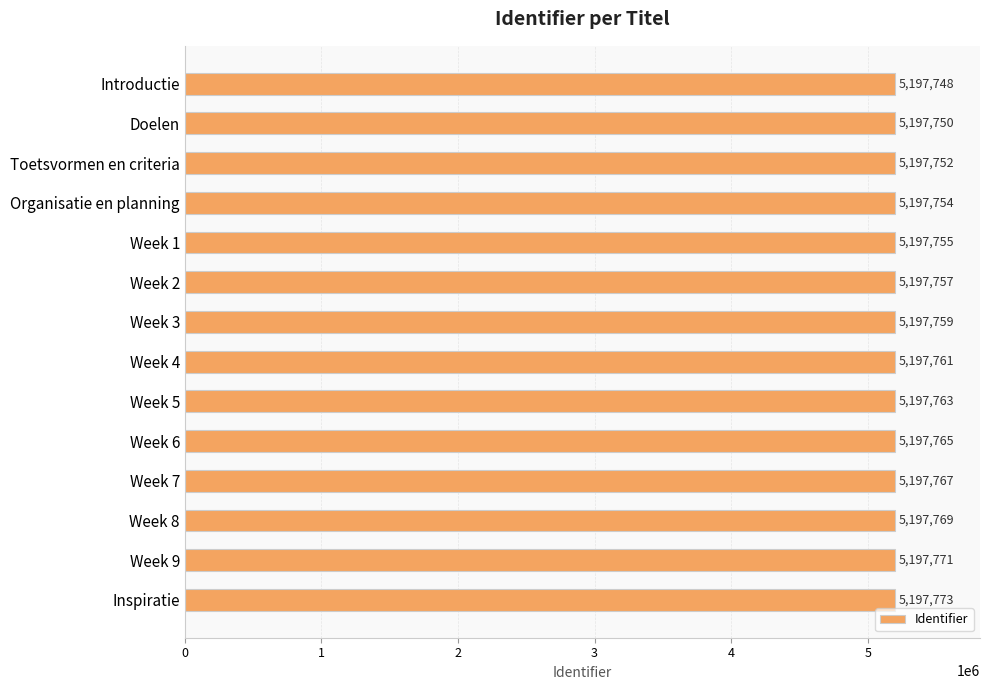

What is the average value?

5197760